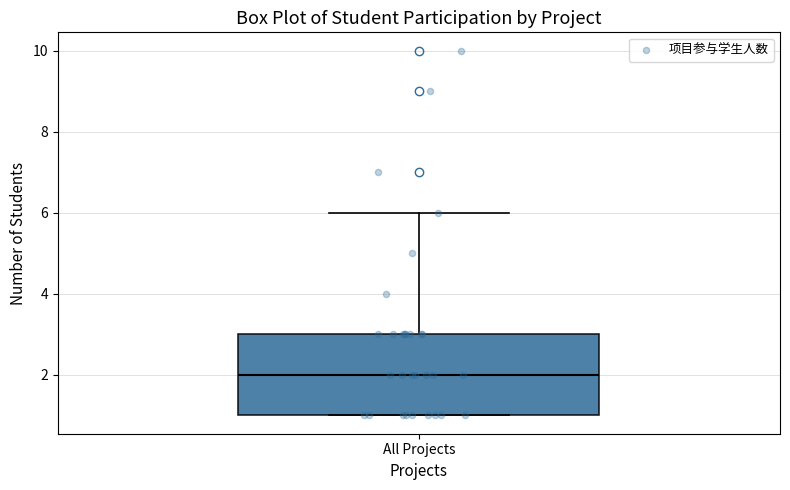

Transcribe this box plot: give where the median line is, the range the box spans, and where the two whiskers end, as read against the y-axis. The values are not printed on the chart, so give them approximately, as read against the axis.

median 2, box 1 to 3, whiskers 1 to 6